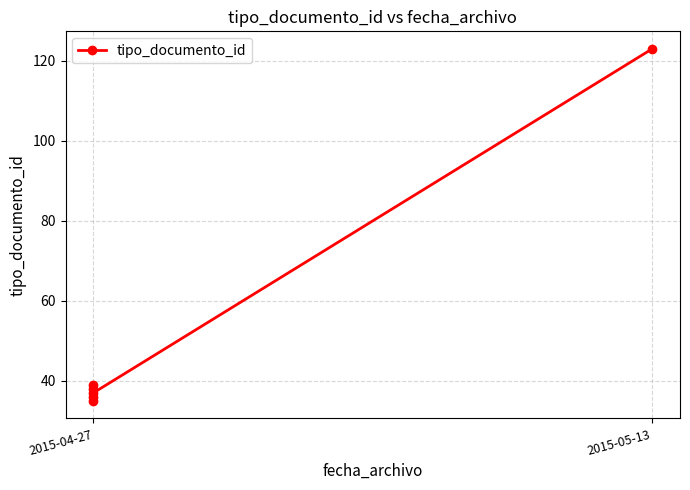

What is the label of the 2nd point from the left?

2015-05-13